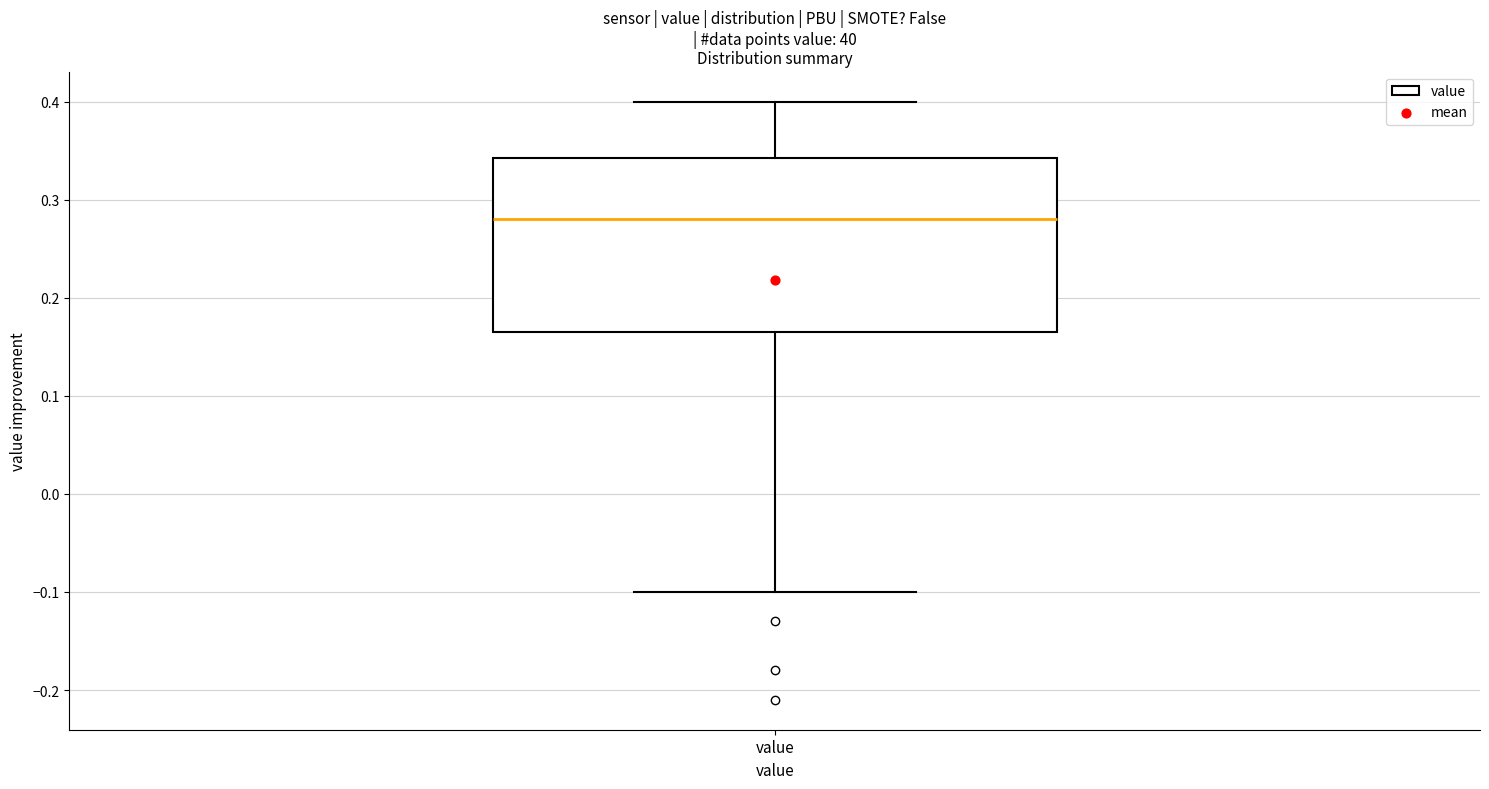

Read this box plot against the y-axis: the position of the median line, the range covered by the box, and the ends of both whiskers. The values are not printed on the chart, so give them approximately, as read against the axis.

median 0.28, box 0.17 to 0.34, whiskers -0.10 to 0.40